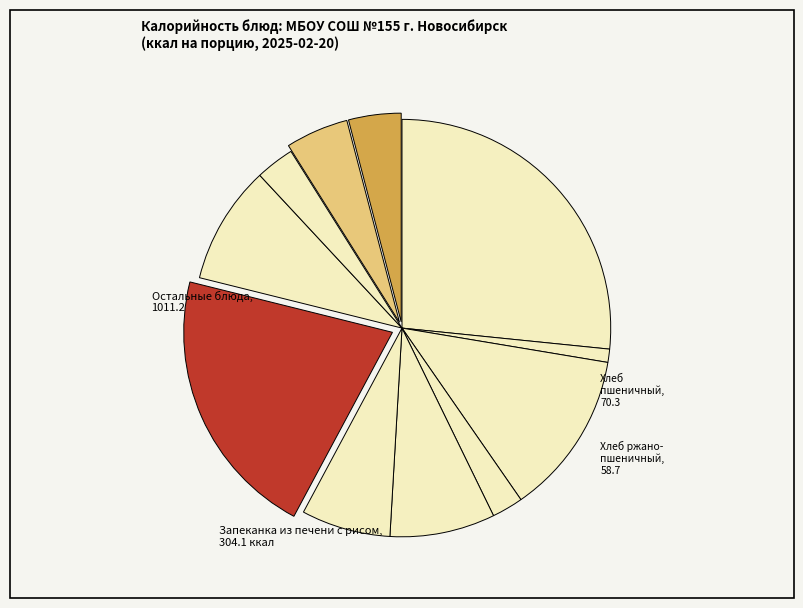

How many segments does this pie chart have?

11